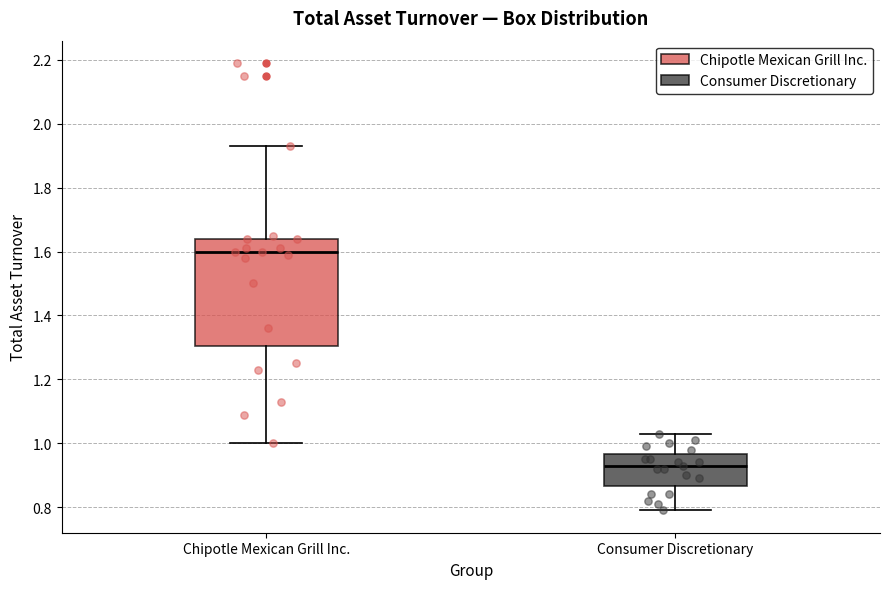

Which box's median line is the lowest?

Consumer Discretionary